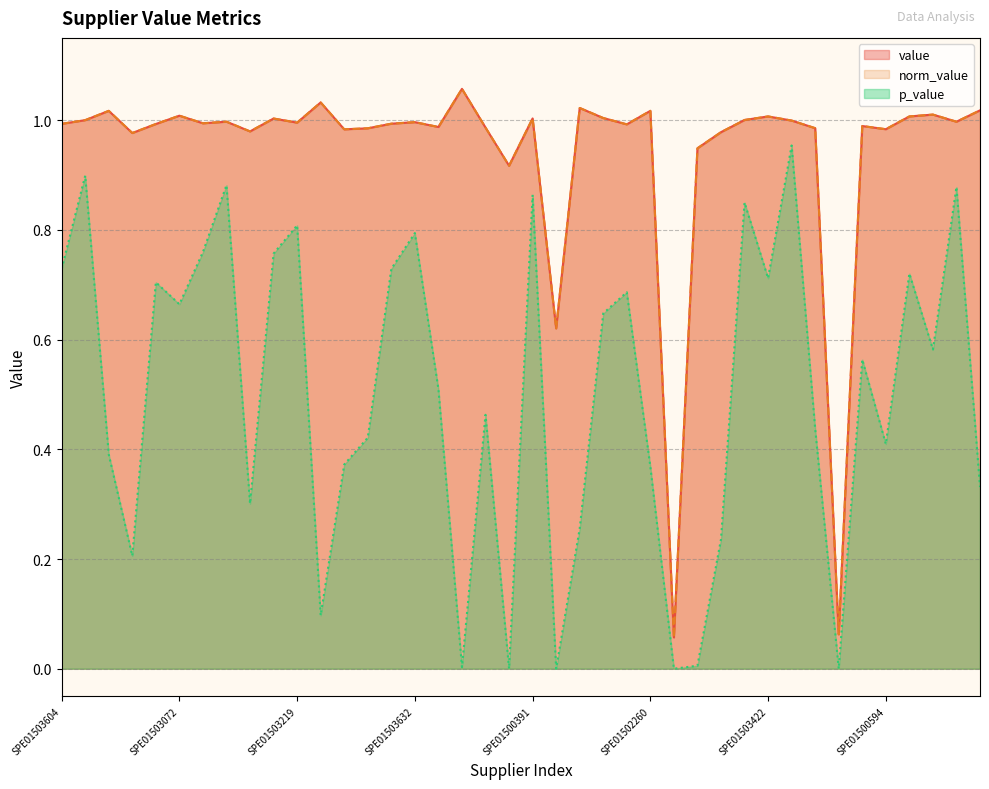

True or false: p_value has more than 1 interior local peaks.

True